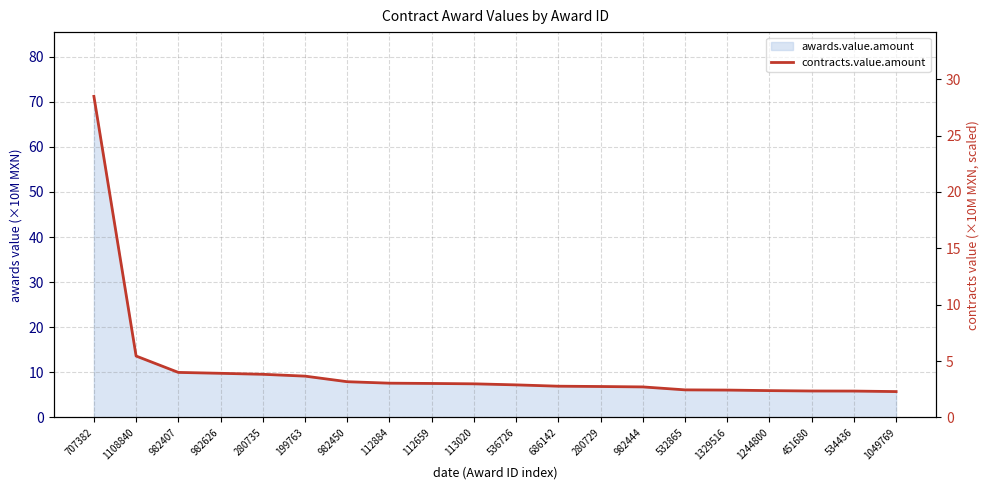

At which label is the value closest to 15?

1108840